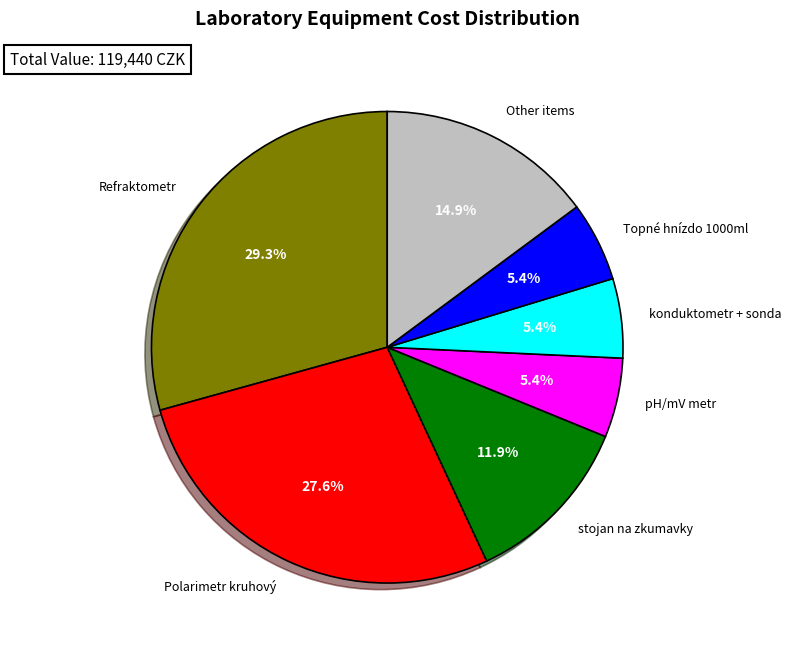

Which has a higher value, pH/mV metr or Polarimetr kruhový?

Polarimetr kruhový